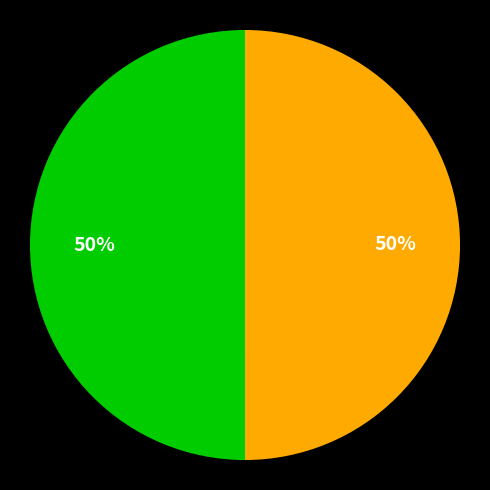

To the nearest percent, what is the average slice percentage?

50%